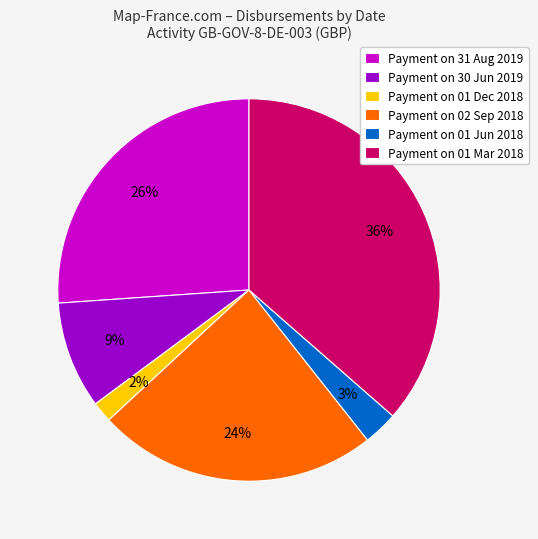

How many slices are in this pie chart?

6